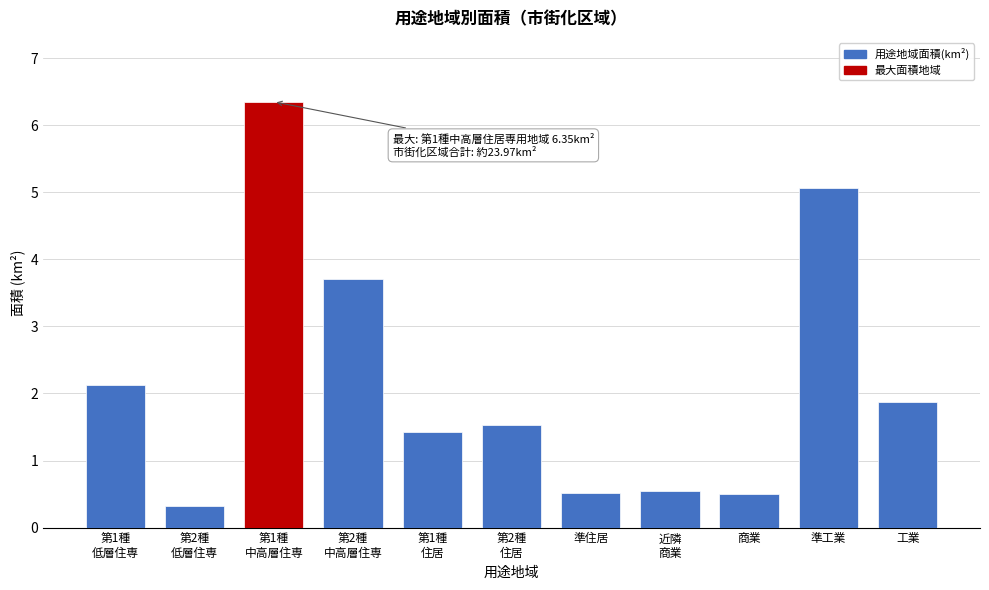

What is the minimum value shown in the chart?

0.3